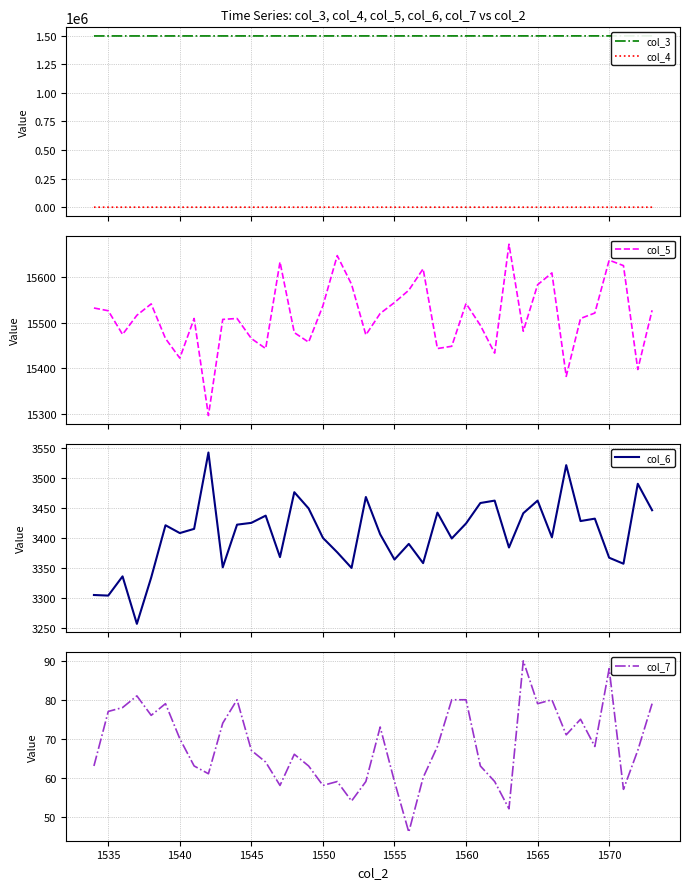

The value of col_7 at 1540 is 70. True or false?

True